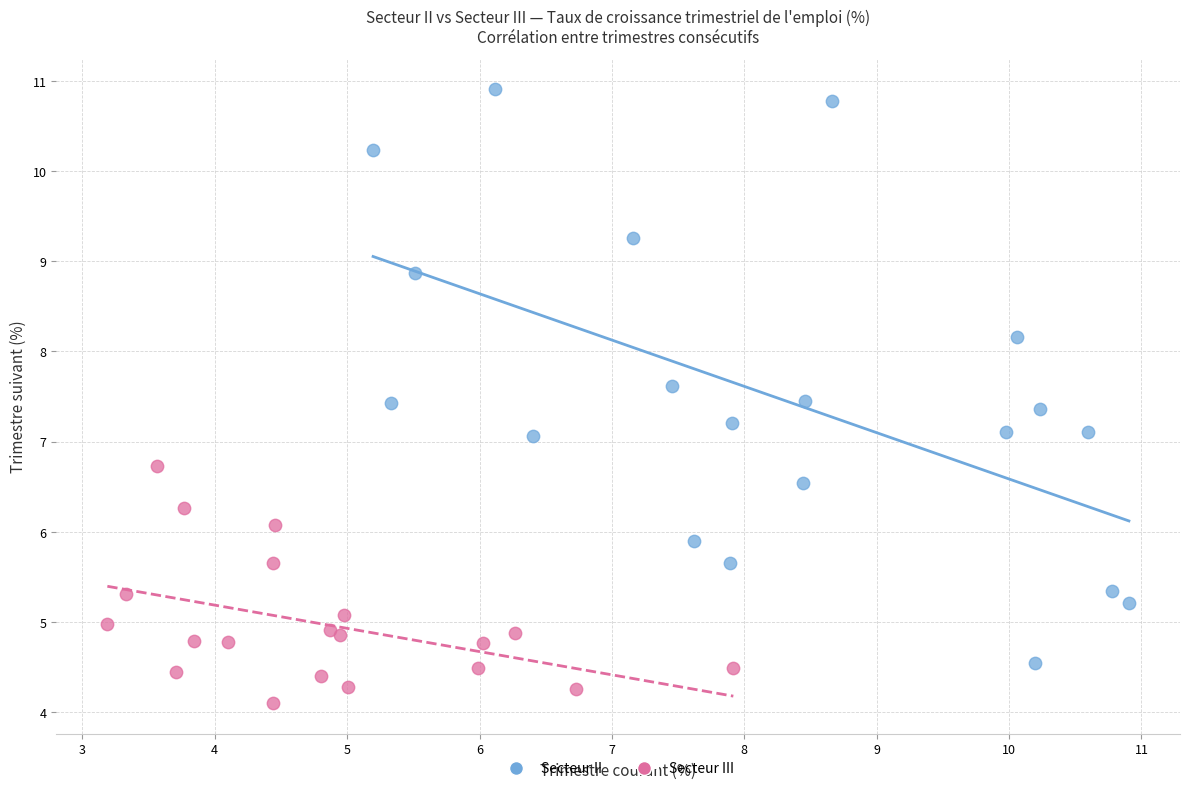

Which series reaches the maximum Y coordinate?

Secteur II